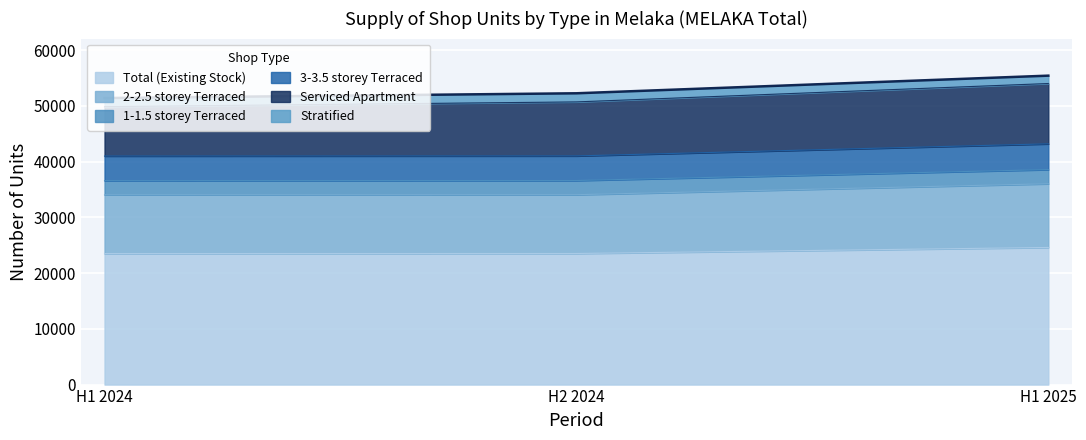

How many lines are shown in the chart?

6